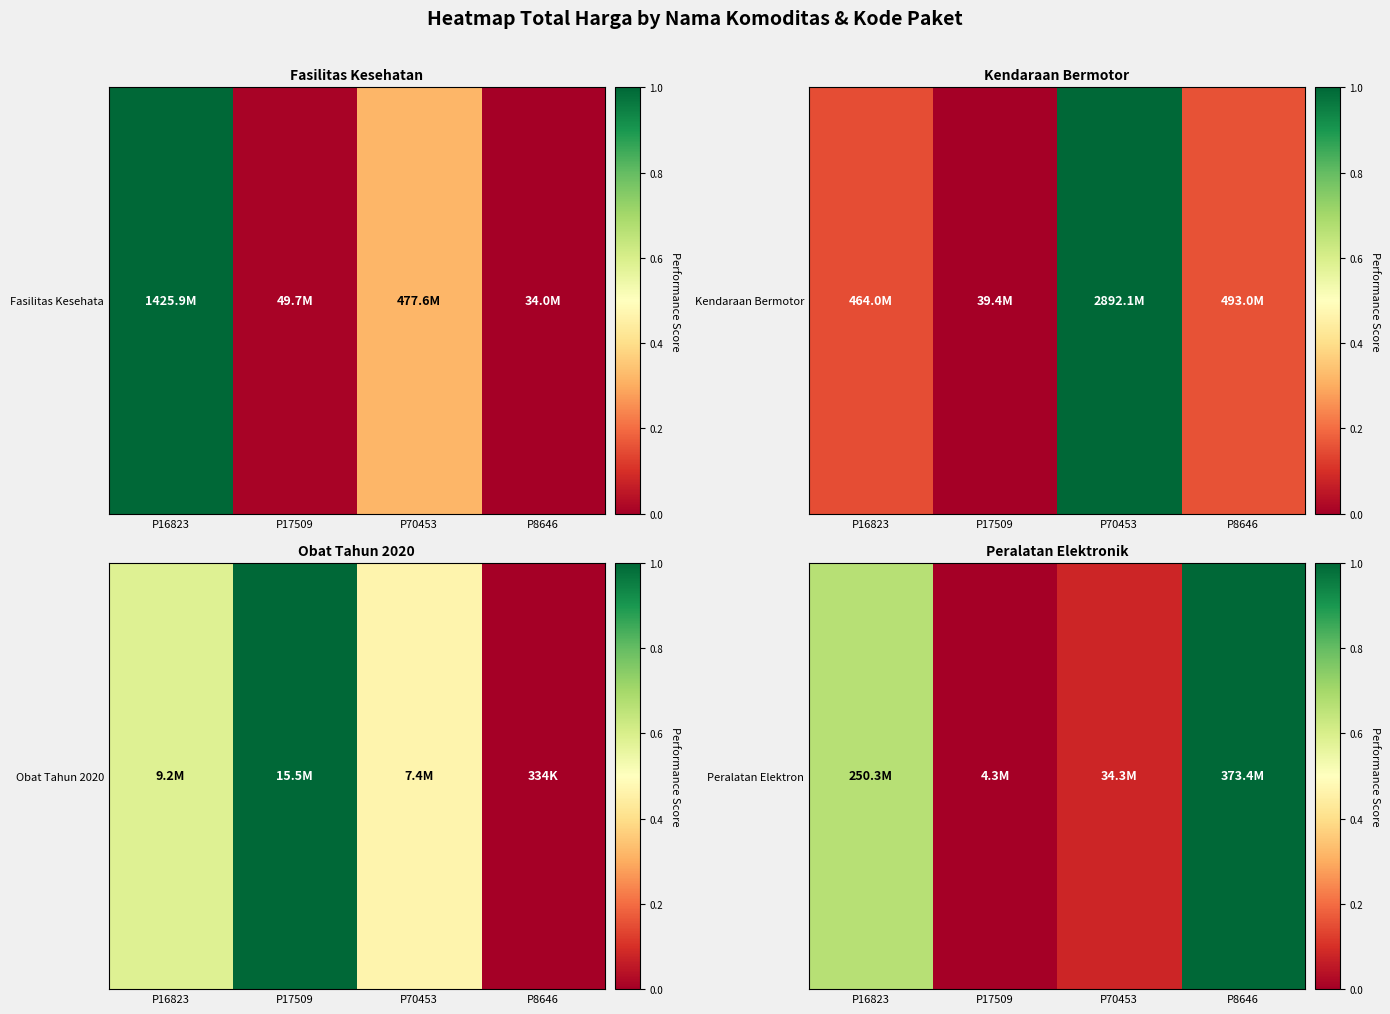

What is the change in value from P16823 to P70453?

-0.6